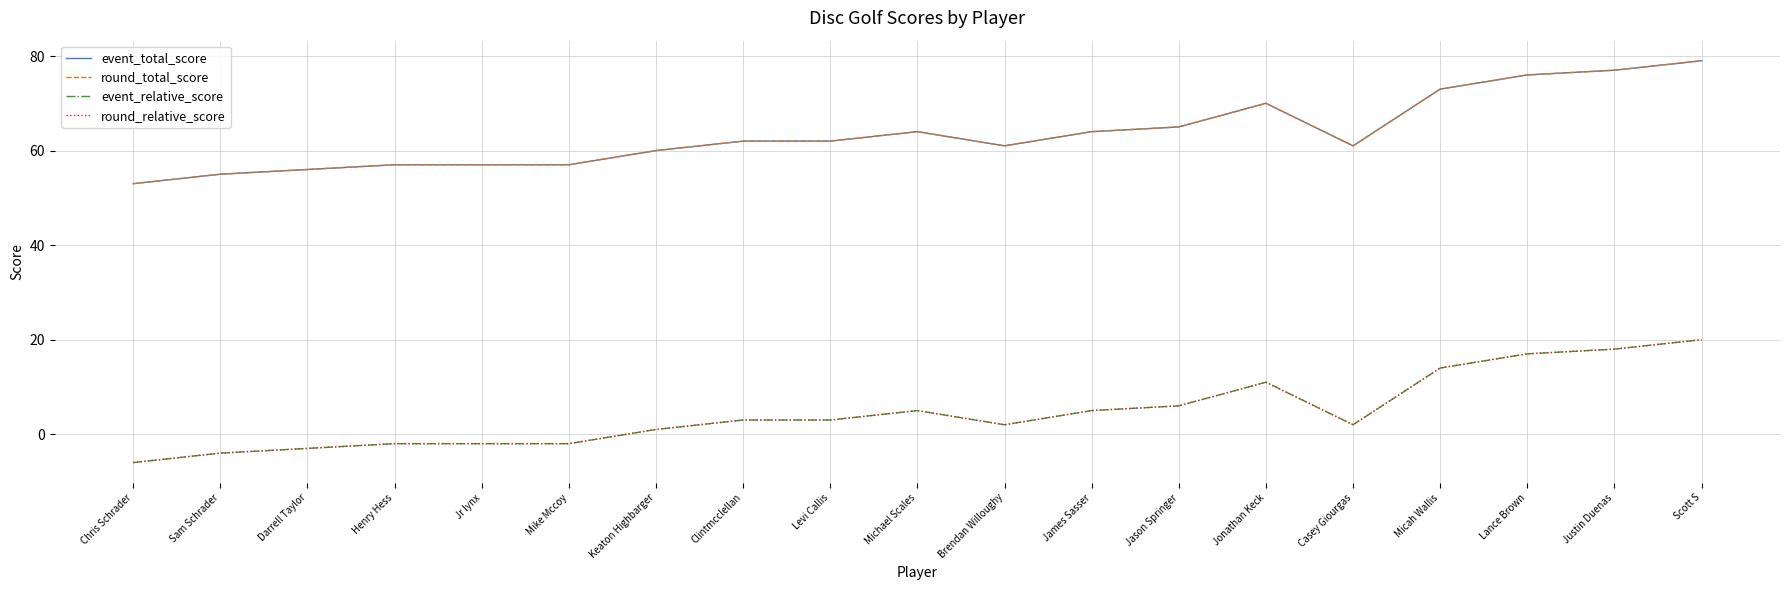

Does the chart display data point markers on the line(s)?

No